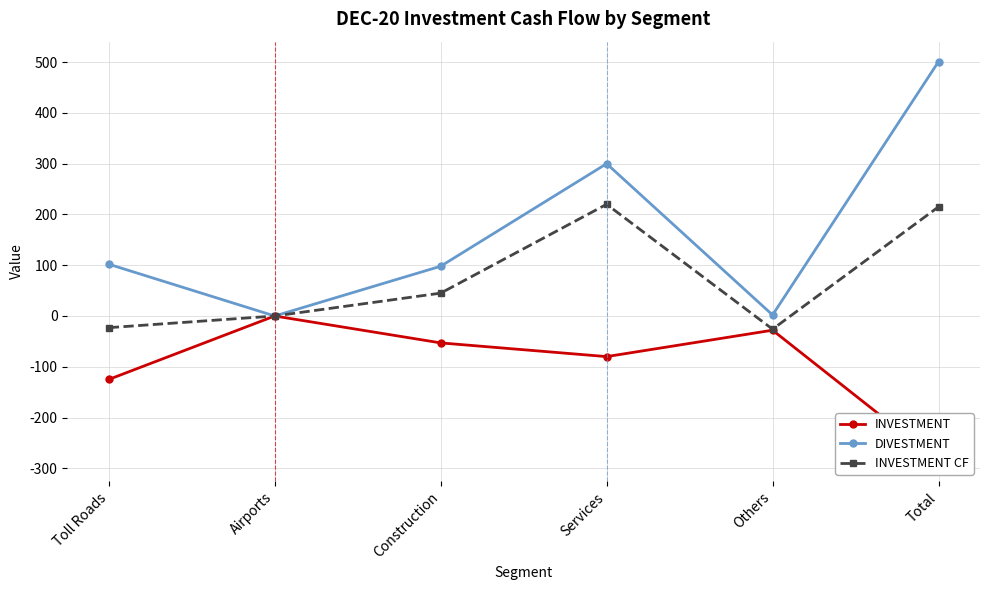

What is the value of the INVESTMENT point at the 1st from the left?

-125